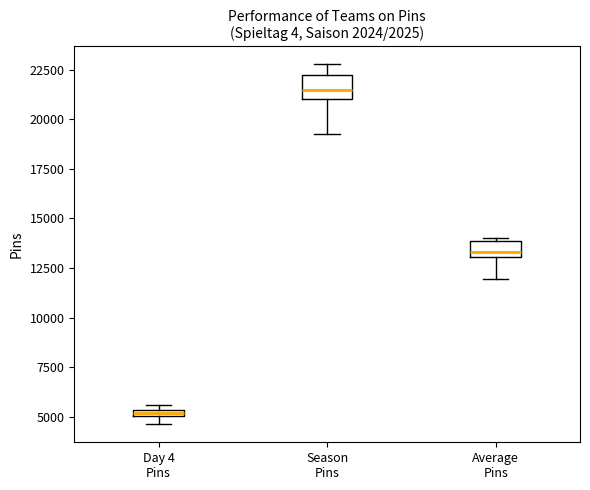

Where is the lower edge of the box for Day 4 Pins on the y-axis? The values are not printed on the chart, so give them approximately, as read against the axis.

5000